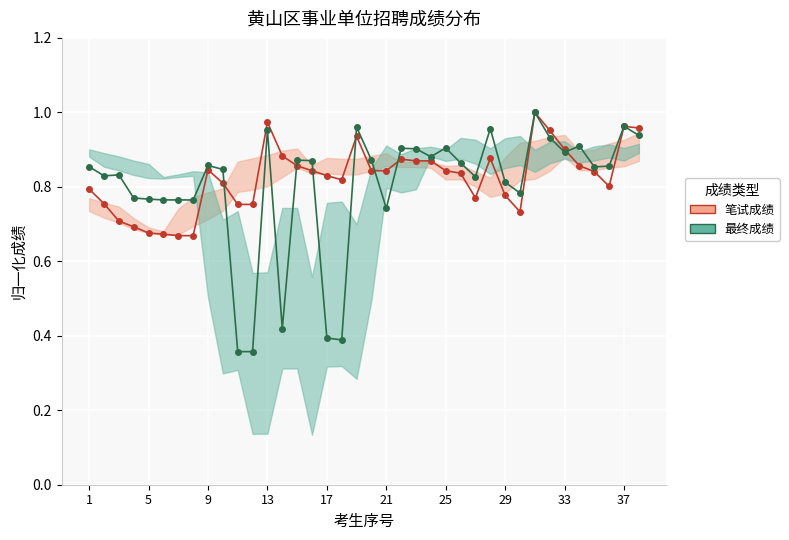

Where is the first local maximum for 最终成绩?

9